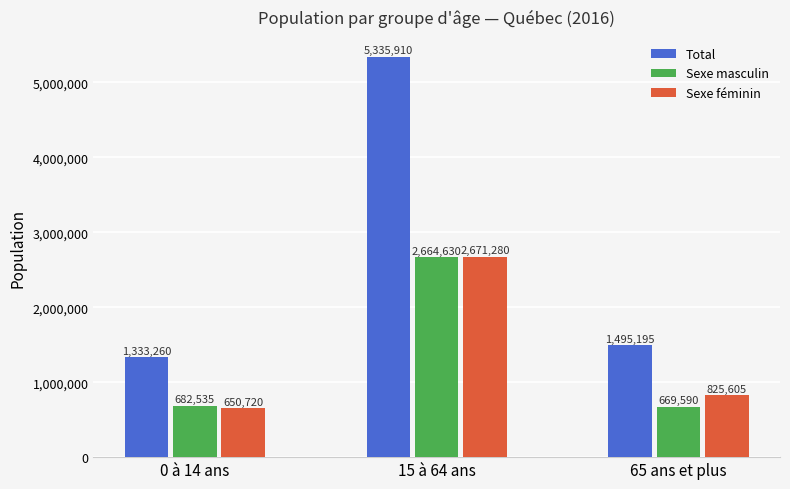

The value of Sexe féminin at 65 ans et plus is 1276487. True or false?

False